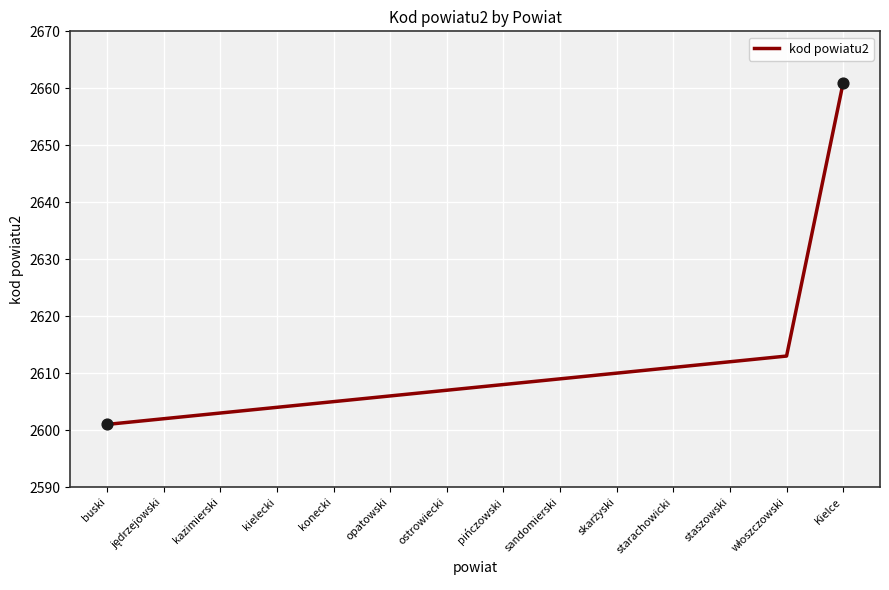

What is the ratio of the value at staszowski to the value at kazimierski?

1.0